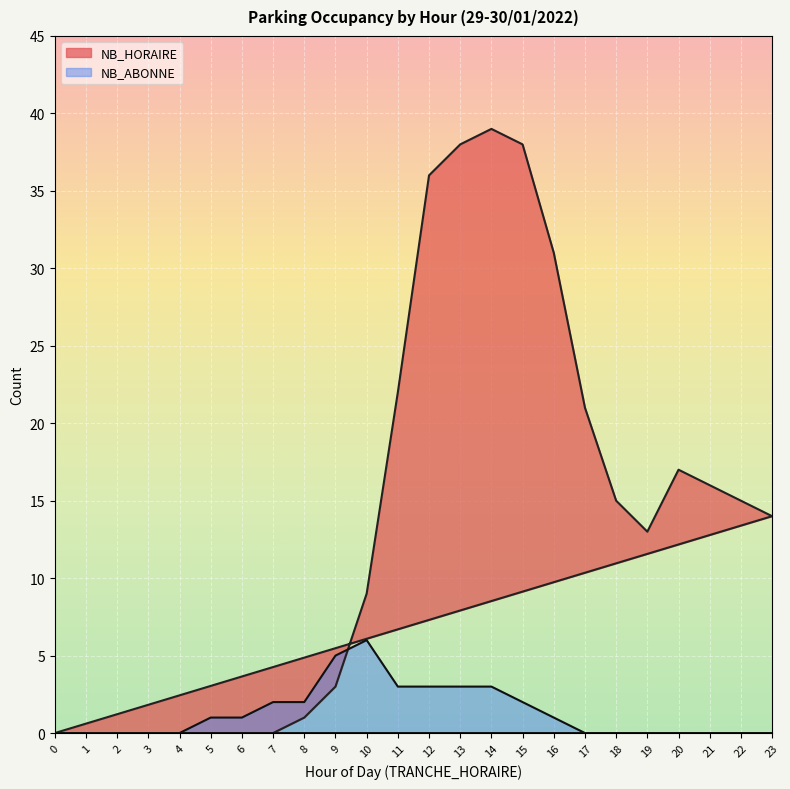

Count the number of data series in this chart.

2